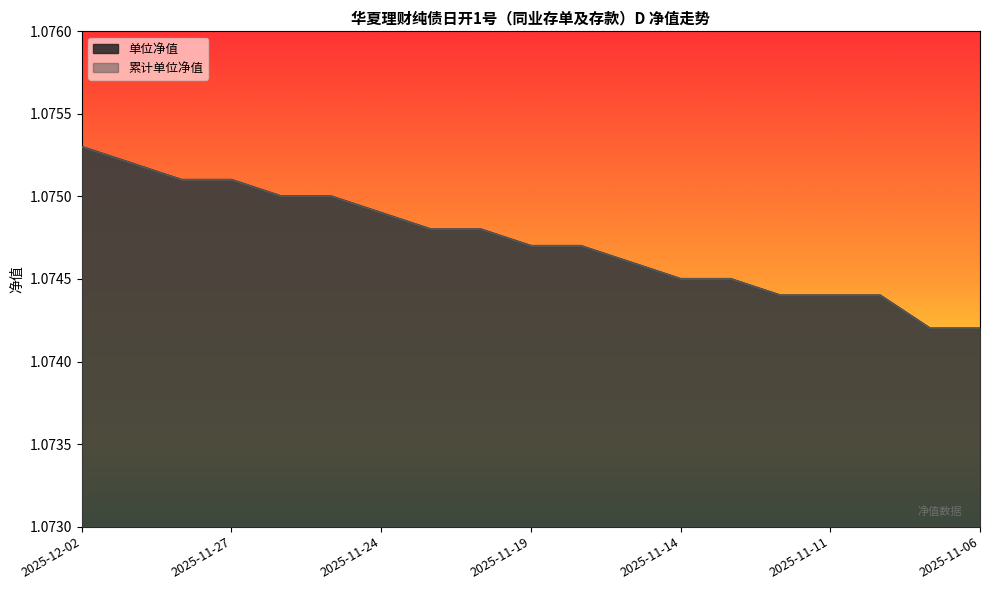

Does the chart display data point markers on the line(s)?

No